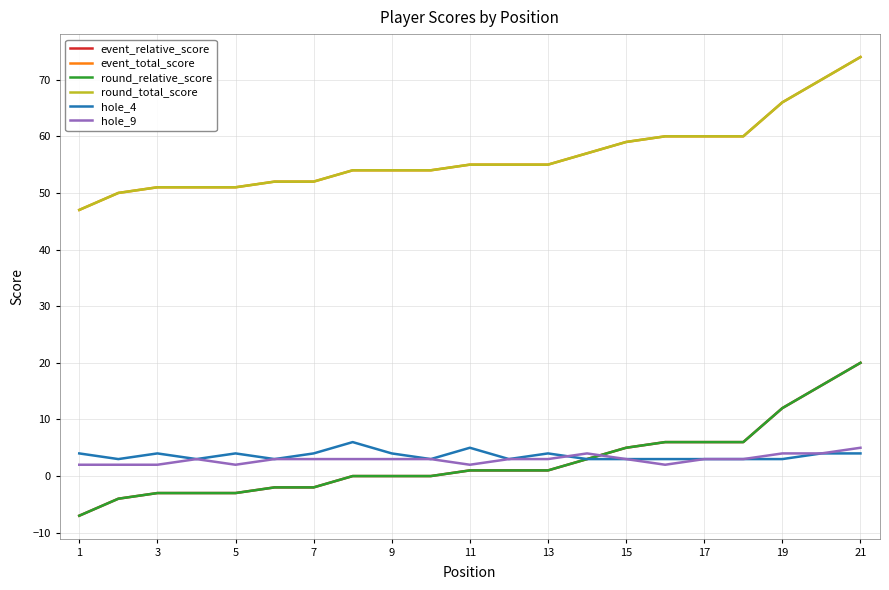

Which series ends up on top after the final intersection of hole_9 and event_relative_score?

event_relative_score